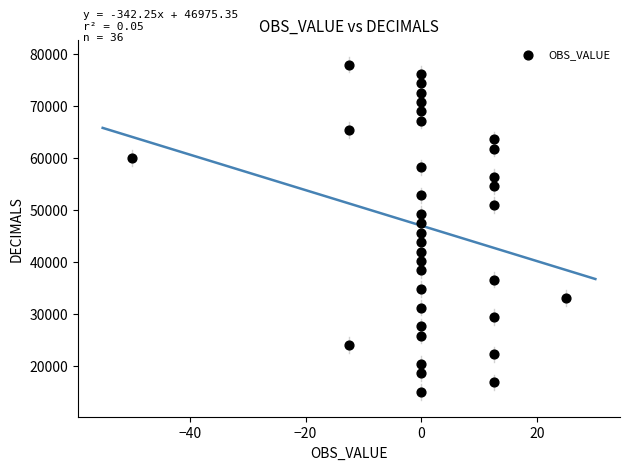

What is the range of Y values (max minus min)?

63000